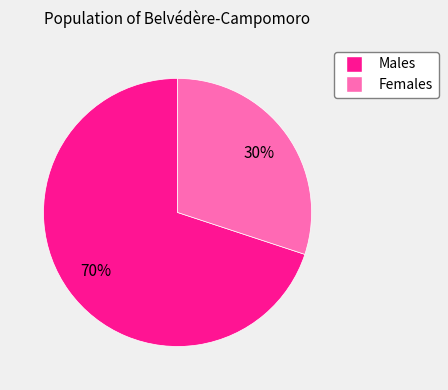

To the nearest percent, what is the difference between the largest and smallest slice percentages?

40%